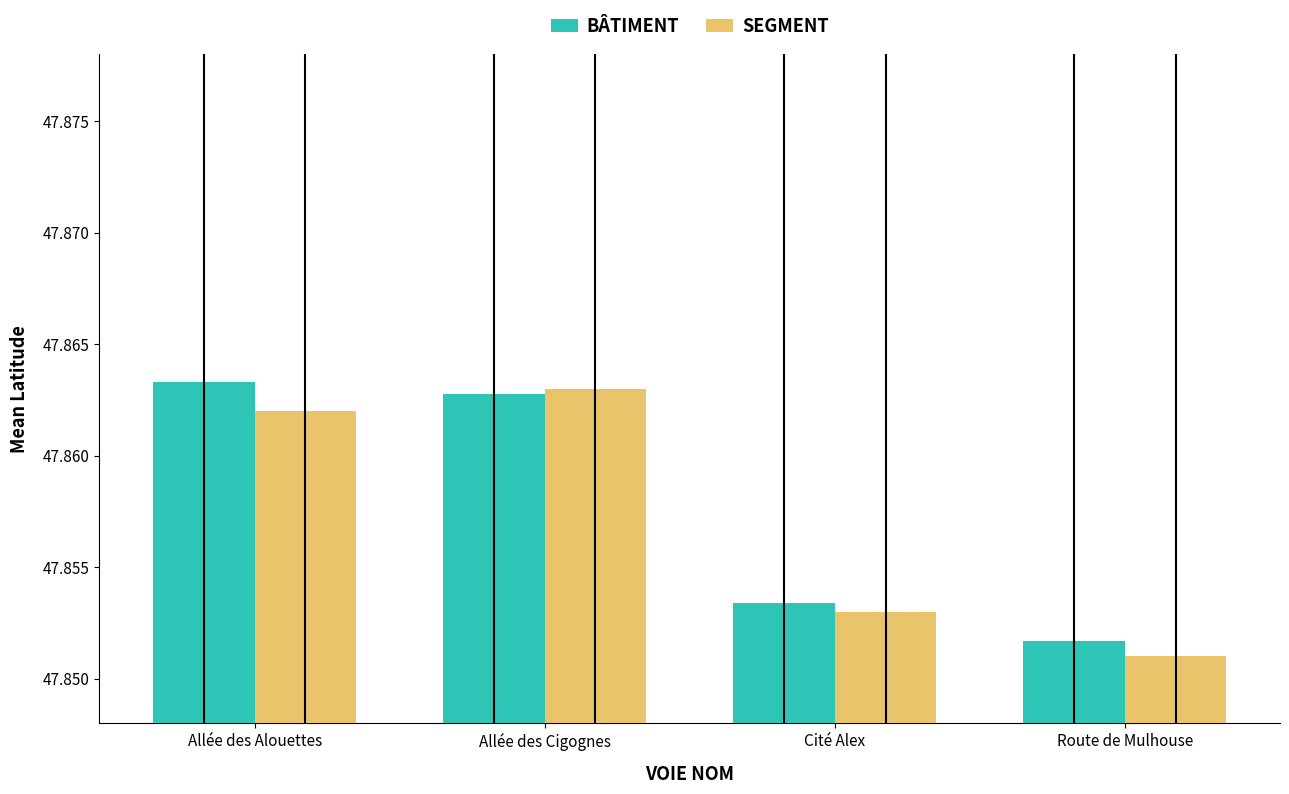

What is the label of the 2nd bar from the right?

Cité Alex